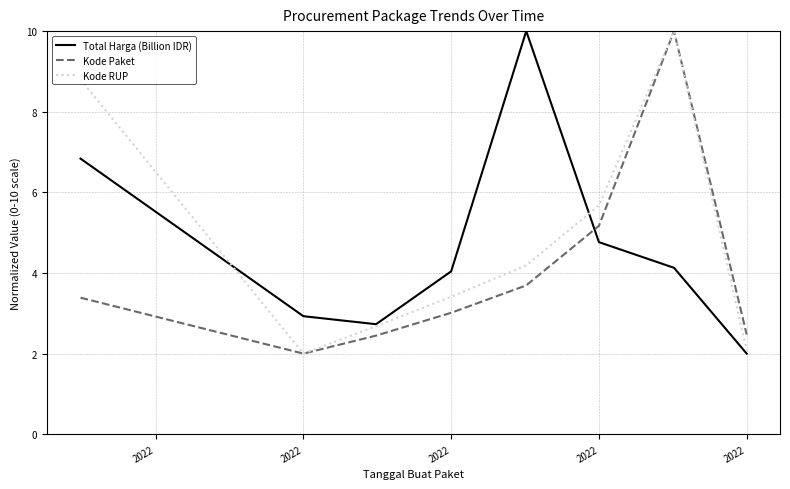

What is the difference between the maximum and second lowest values in the Kode Paket series?

7.6